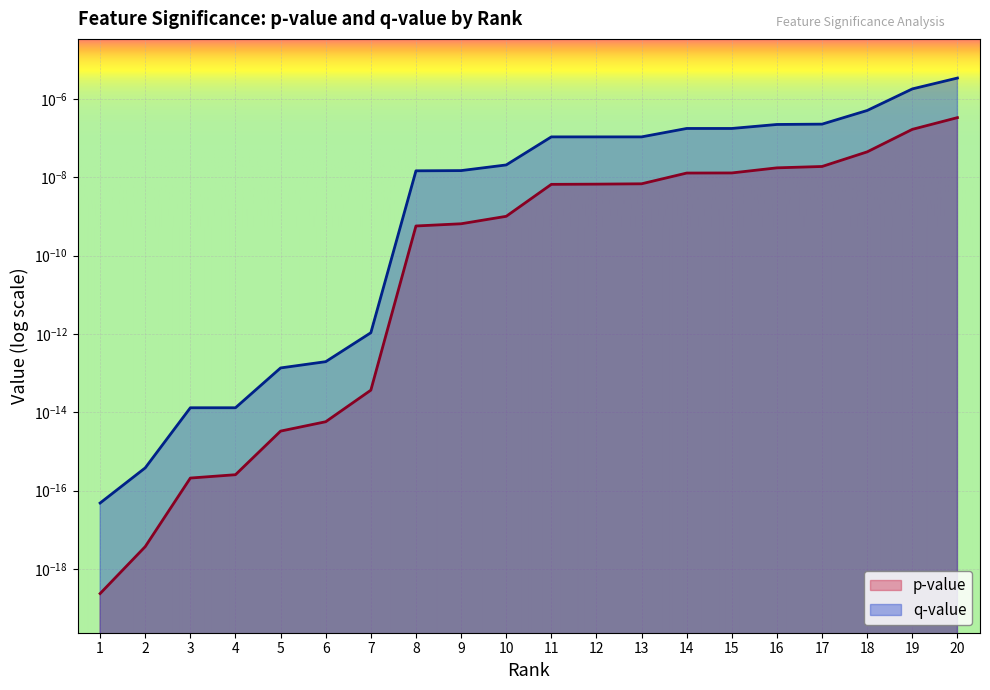

Reading left to right, extract all data points from this chart.

p-value: 1=0.0	2=0.0	3=0.0	4=0.0	5=0.0	6=0.0	7=0.0	8=0.0	9=0.0	10=0.0	11=0.0	12=0.0	13=0.0	14=0.0	15=0.0	16=0.0	17=0.0	18=0.0	19=0.0	20=0.0
q-value: 1=0.0	2=0.0	3=0.0	4=0.0	5=0.0	6=0.0	7=0.0	8=0.0	9=0.0	10=0.0	11=0.0	12=0.0	13=0.0	14=0.0	15=0.0	16=0.0	17=0.0	18=0.0	19=0.0	20=0.0